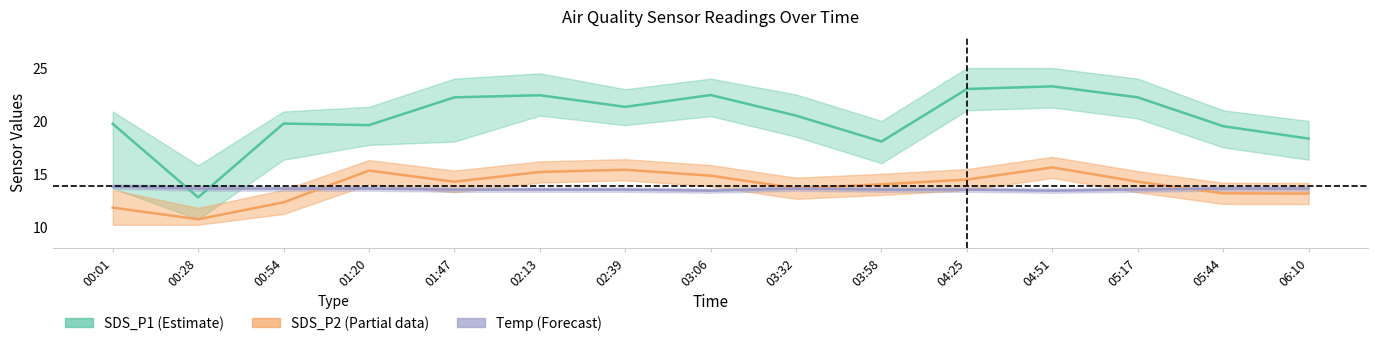

Rank the series by their maximum value, from lowest to highest.

Temp, SDS_P2, SDS_P1